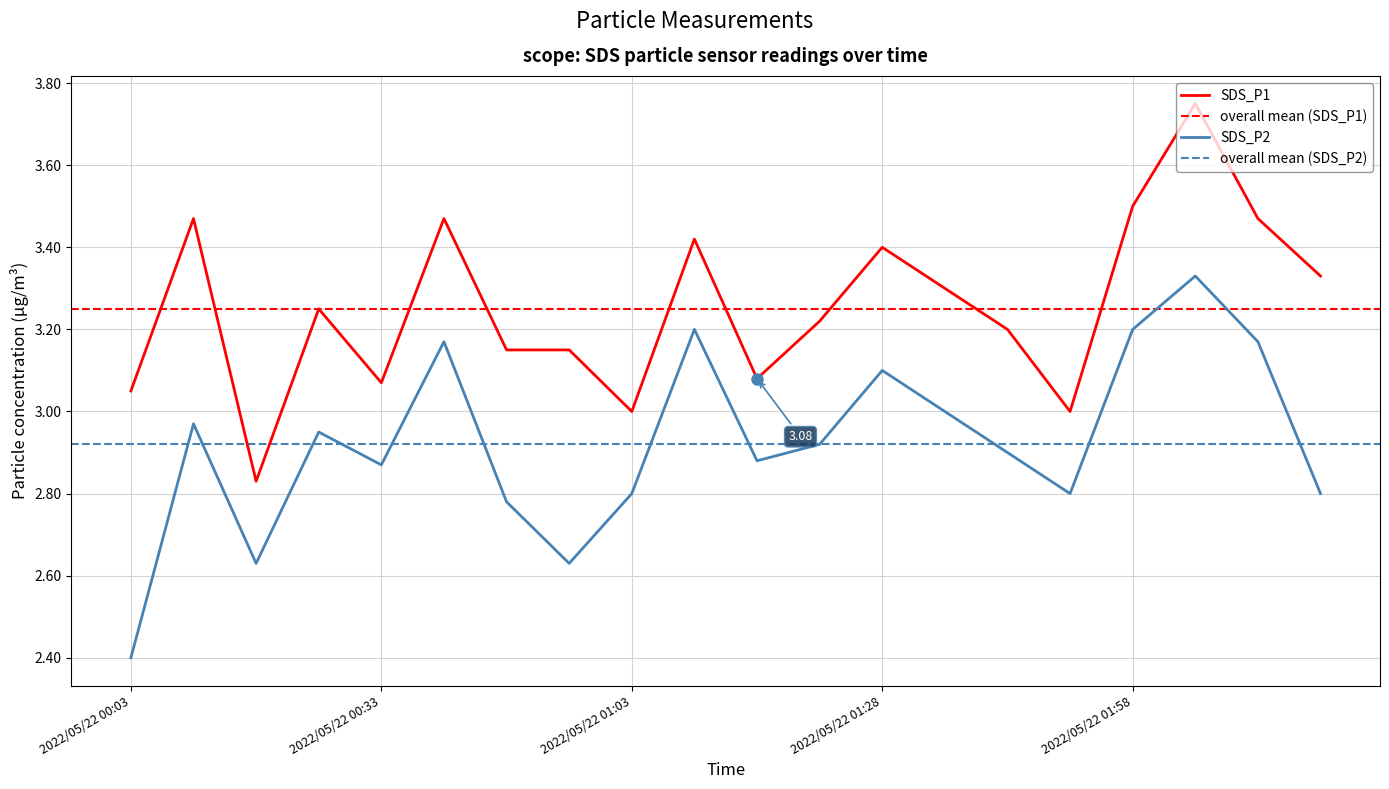

What is the value of the SDS_P1 point at the 18th from the left?

3.8